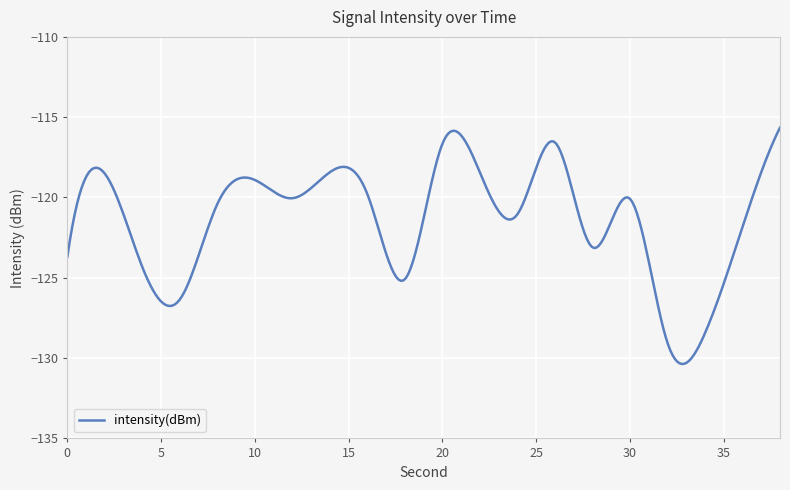

Is this an area chart (filled region under the line)?

No